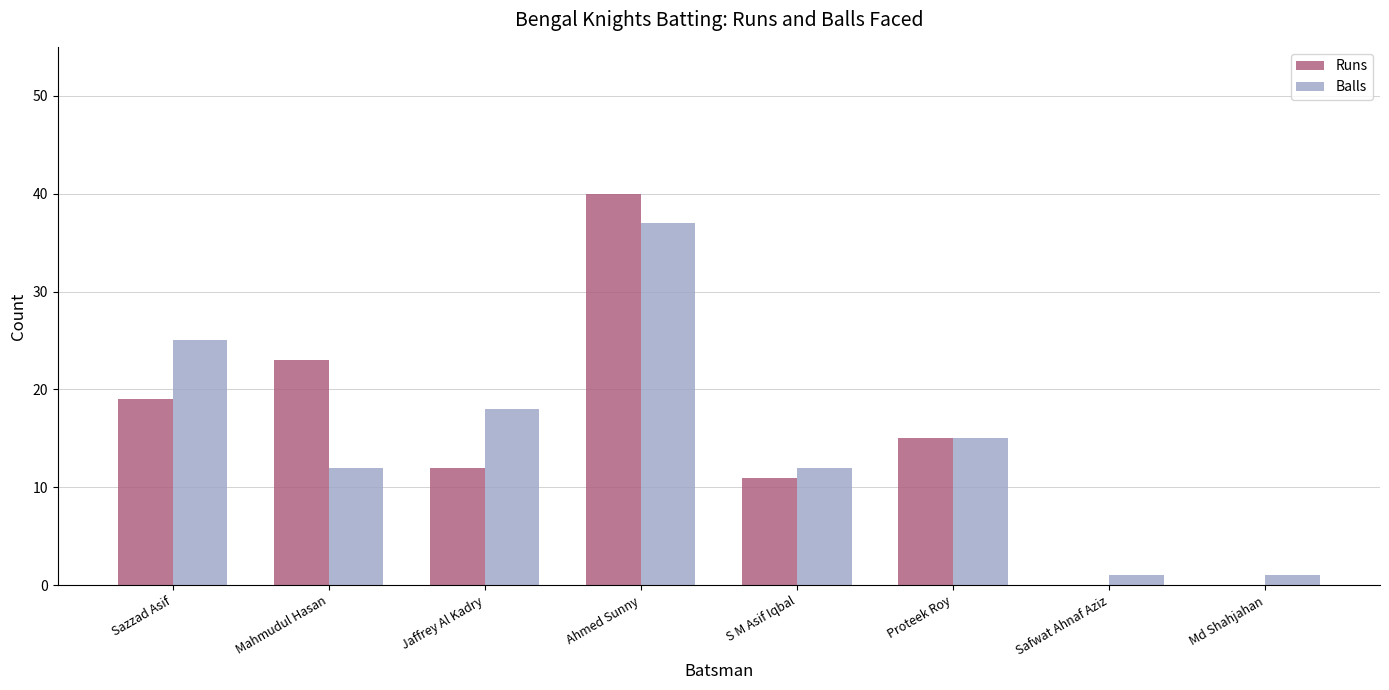

Where is Balls nearest to the value 19?

Jaffrey Al Kadry